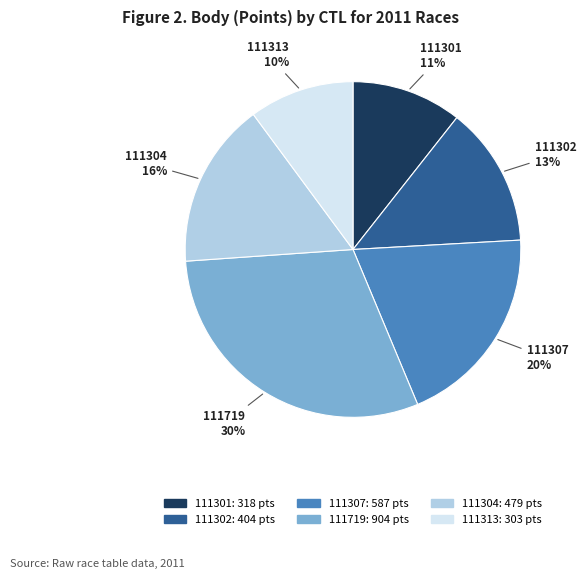

Do 111304 and 111301 together represent more than half of the pie?

No